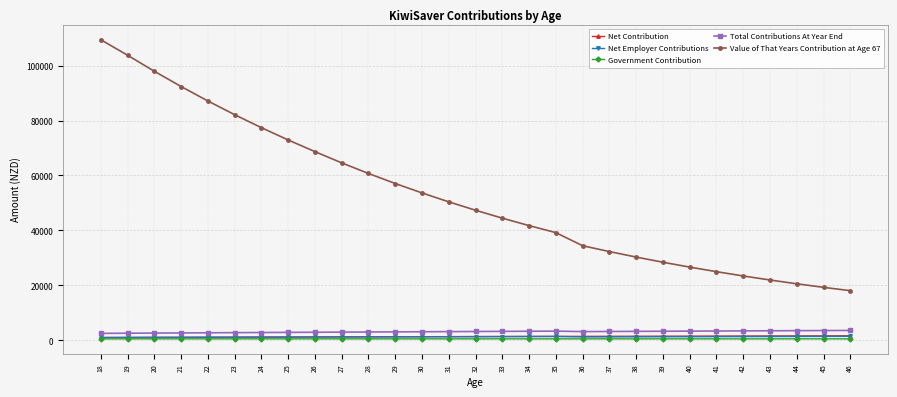

What is the value of the Total Contributions At Year End point at the 13th from the left?

3109.8